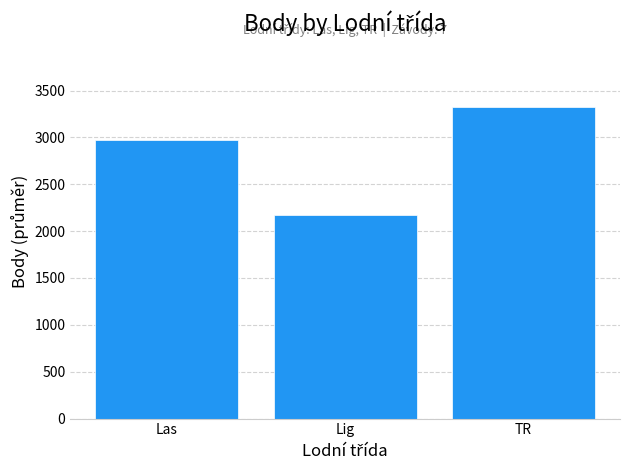

What is the ratio of the value at TR to the value at Lig?

1.5